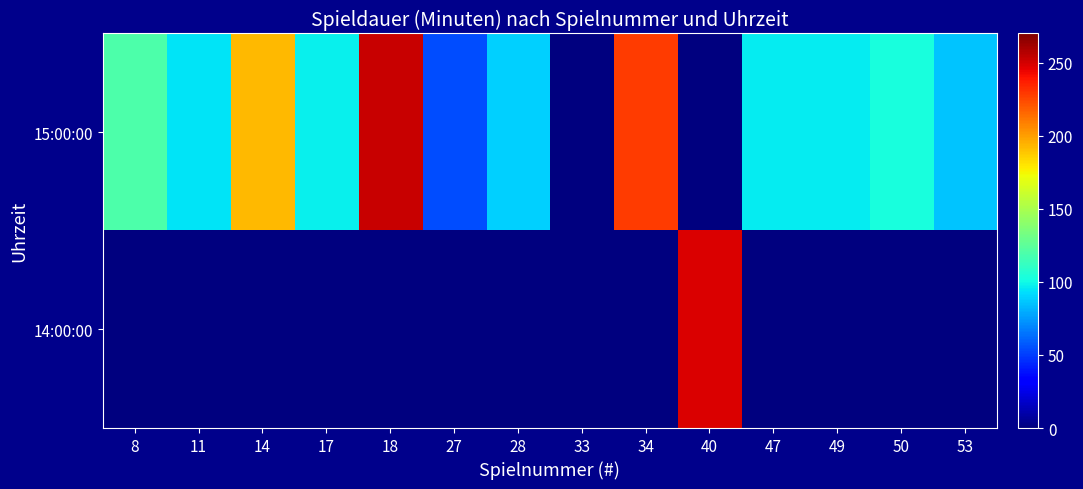

Count the number of categories in the chart.

14